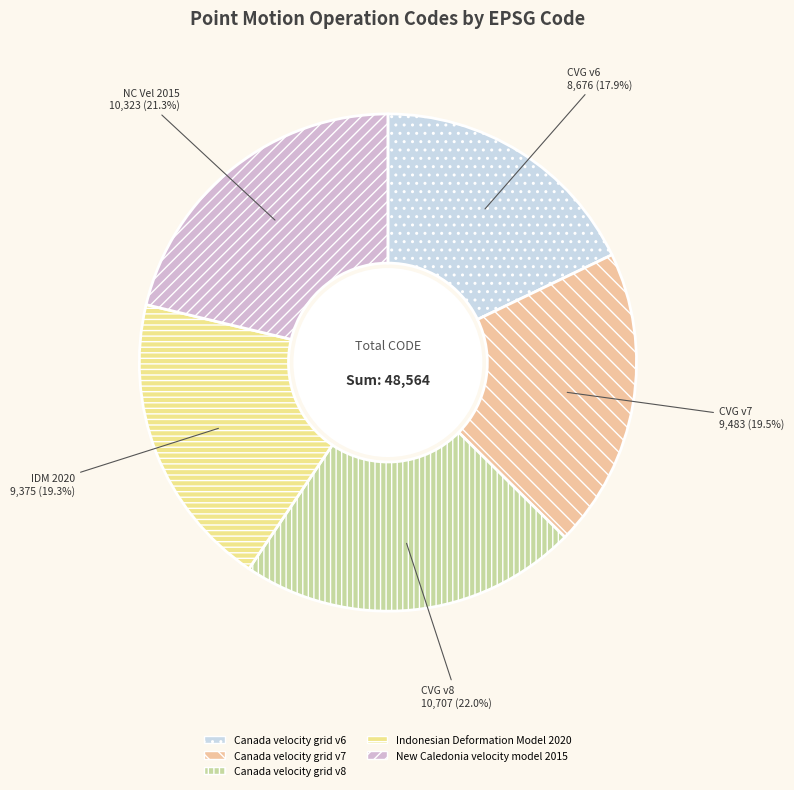

To the nearest percent, what portion does Canada velocity grid v6 represent?

18%